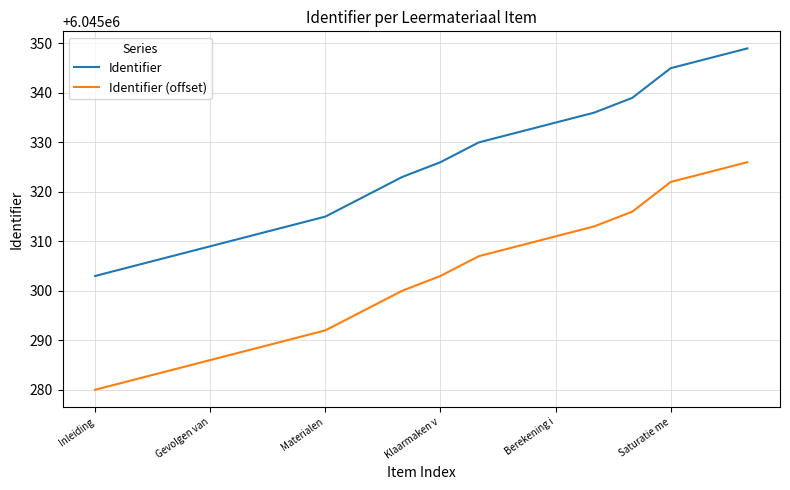

Which series has the largest total across all categories?

Identifier